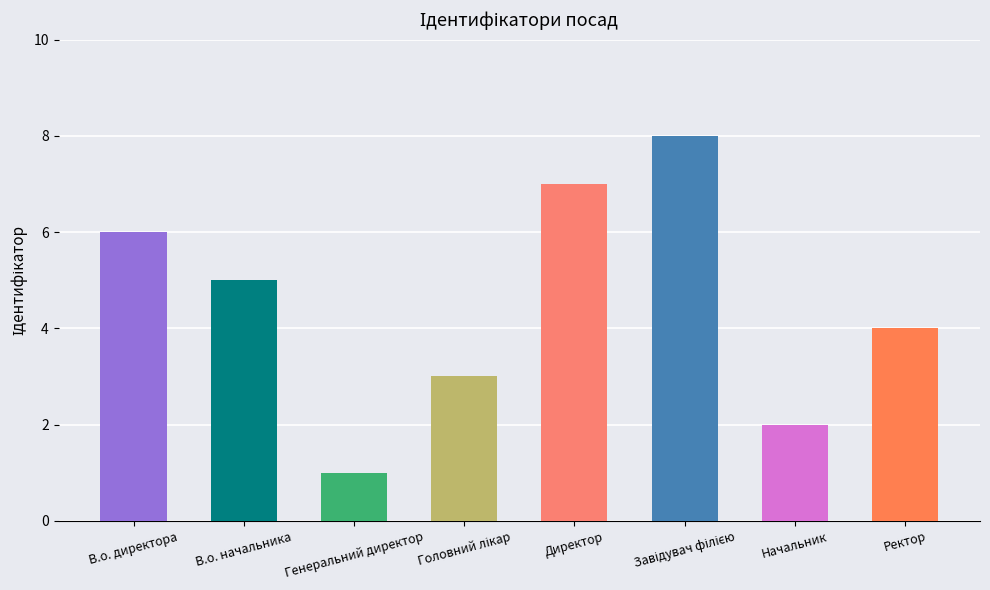

What is the change in value from В.о. директора to Генеральний директор?

-5